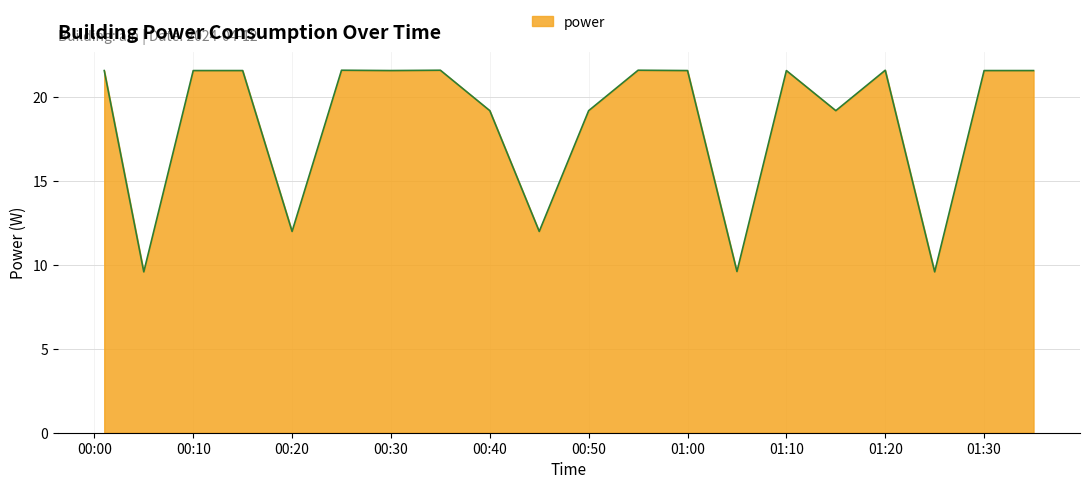

What is the greatest value displayed?

21.6